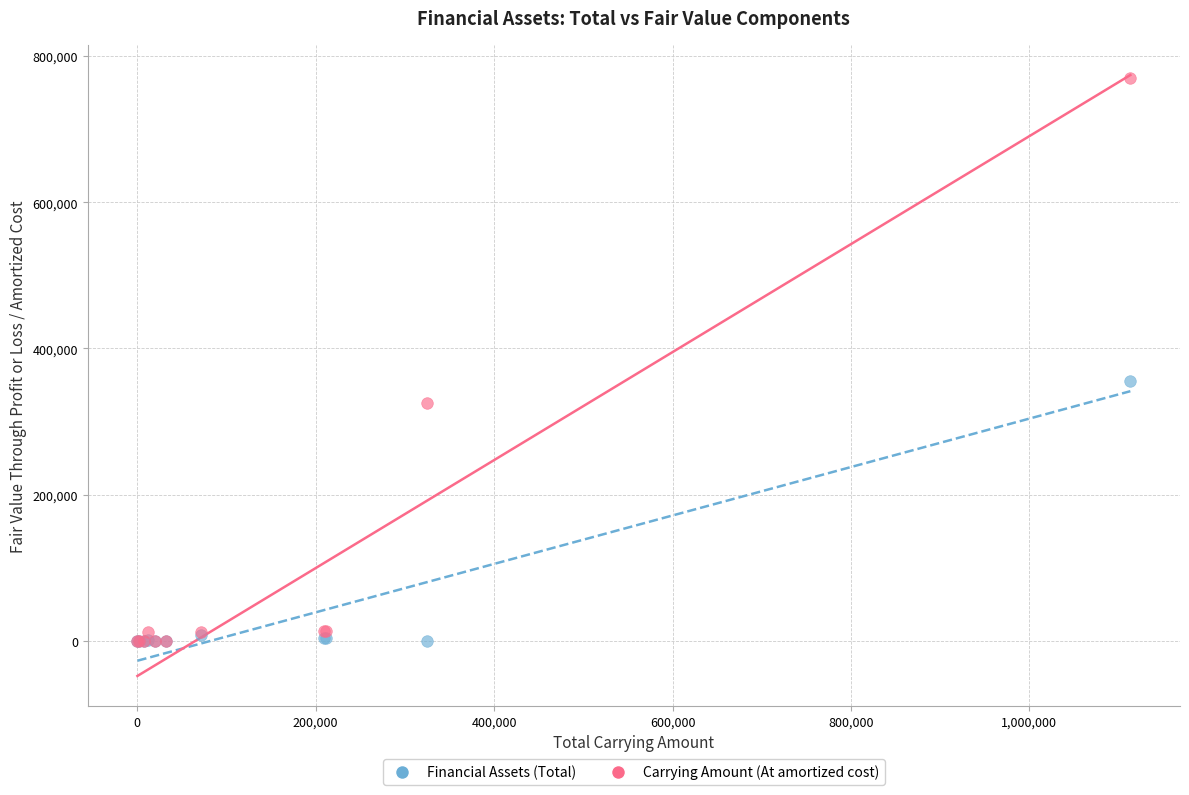

Which series contains the highest Y value?

Carrying Amount (At amortized cost)